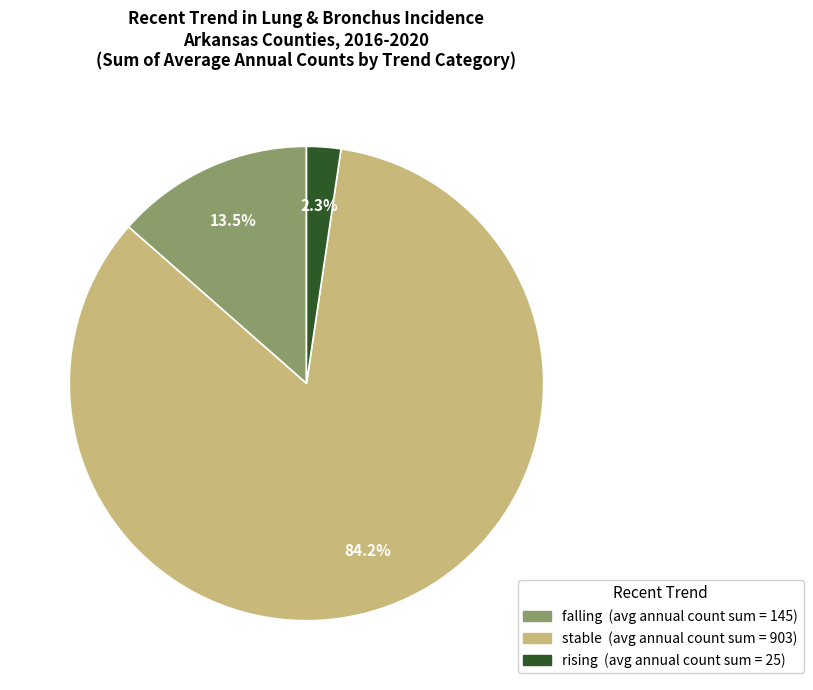

How many segments does this pie chart have?

3